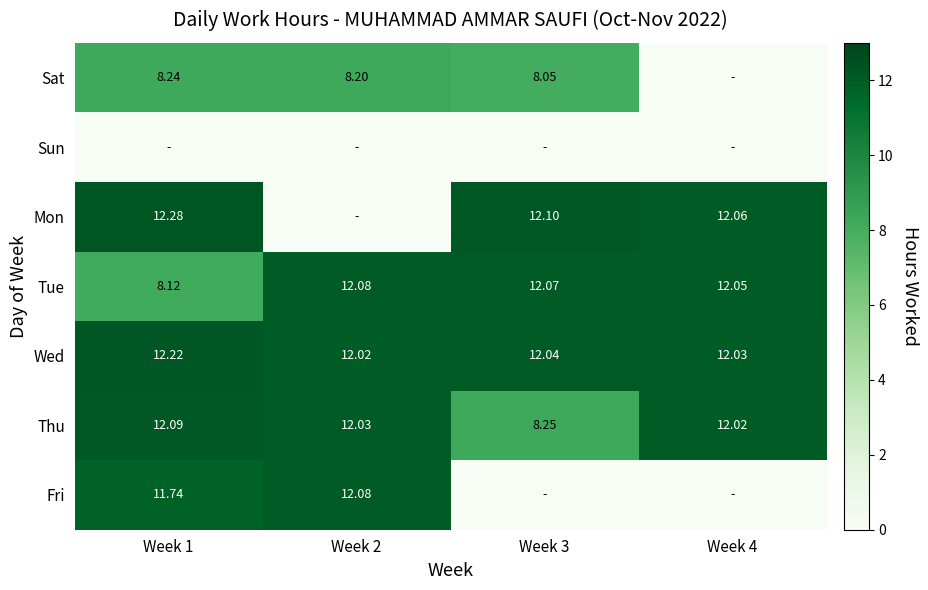

Is the value of Wed at Week 1 greater than the value of Tue at Week 3?

Yes